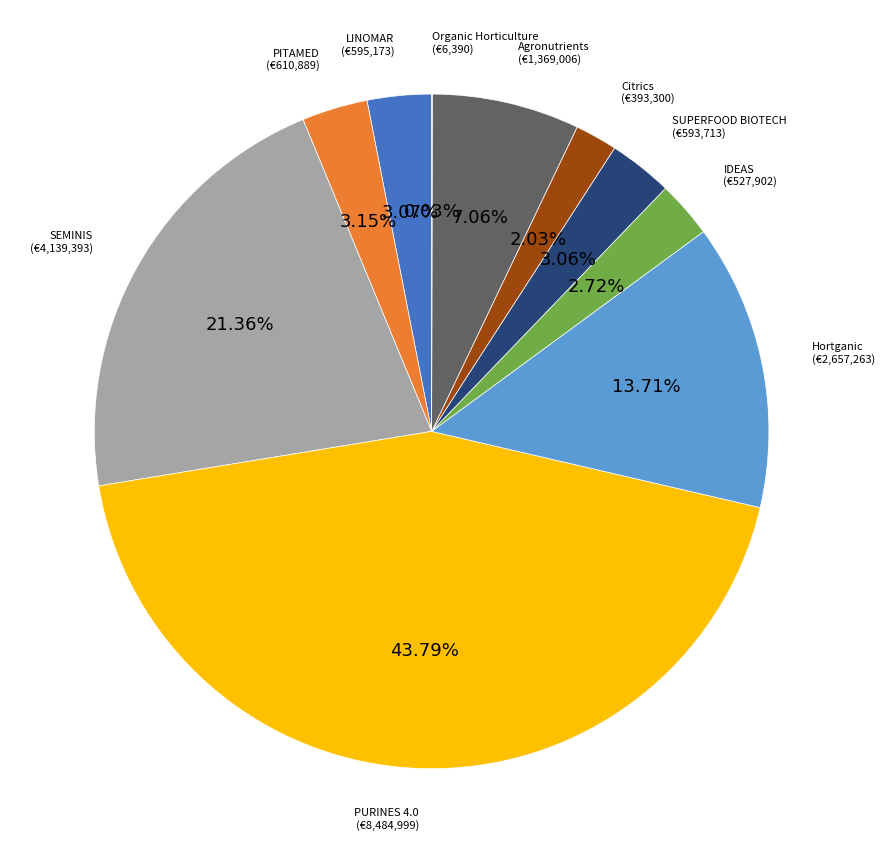

Does any single category account for the majority?

No